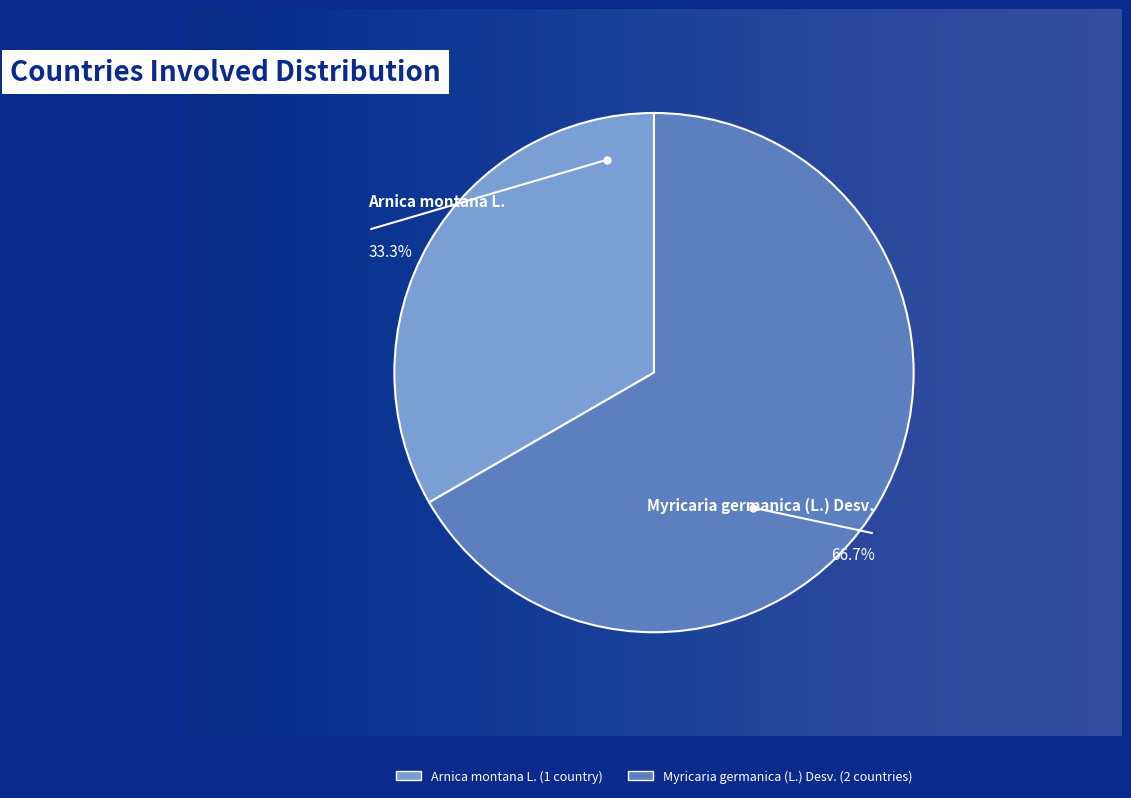

What percentage do Arnica montana L. and Myricaria germanica (L.) Desv. together represent?

100.0%